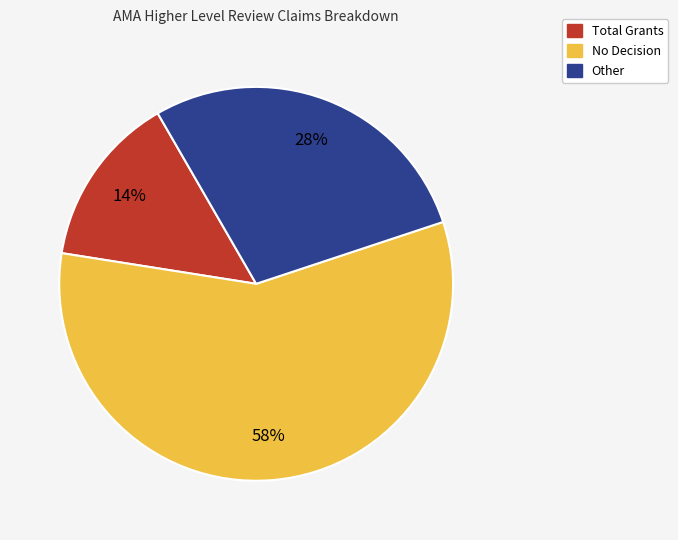

To the nearest percent, what is the average slice percentage?

33%